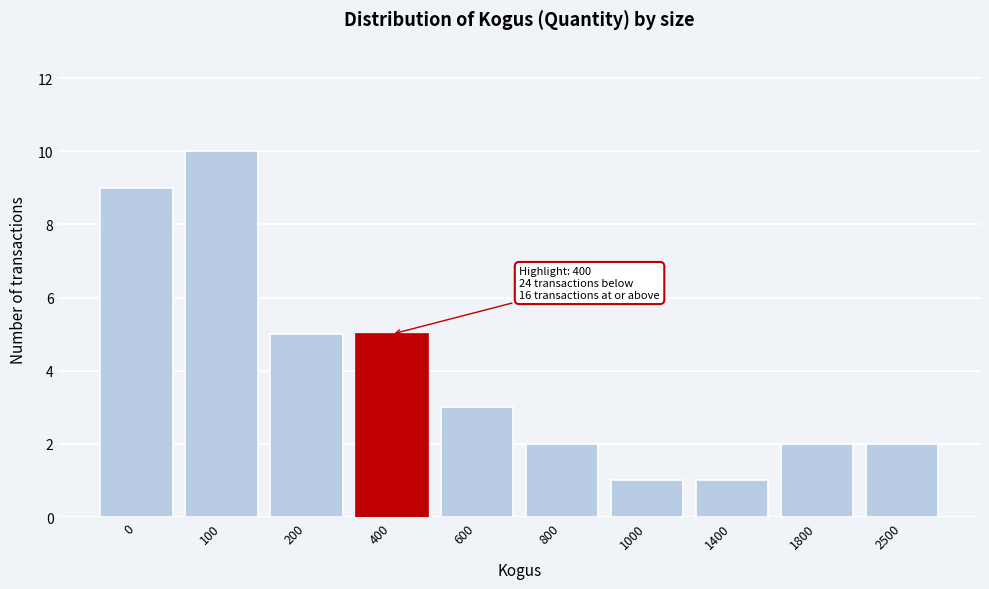

Reading right to left, list all the values displayed in this chart.

2500=2	1800=2	1400=1	1000=1	800=2	600=3	400=5	200=5	100=10	0=9